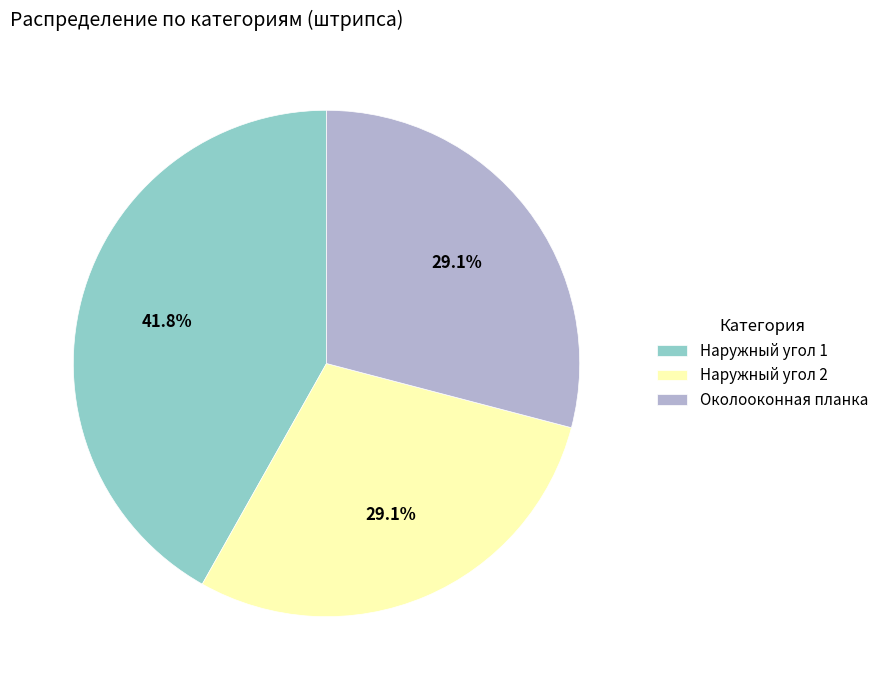

Approximately how many times larger is the value at Наружный угол 2 compared to Наружный угол 1?

0.7